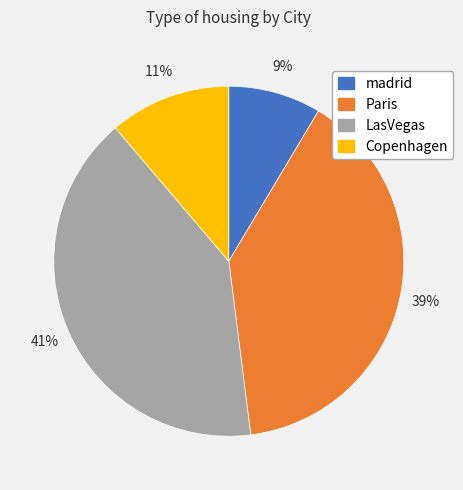

Which has a higher value, LasVegas or Copenhagen?

LasVegas